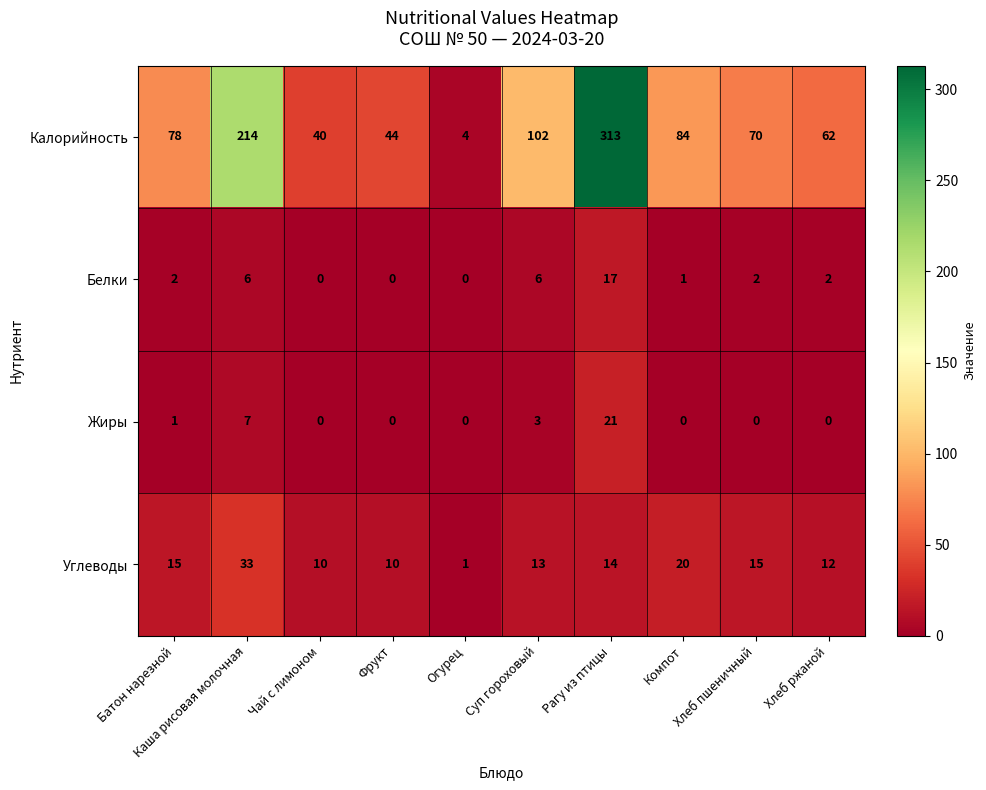

The value of Белки at Огурец is 0. True or false?

True